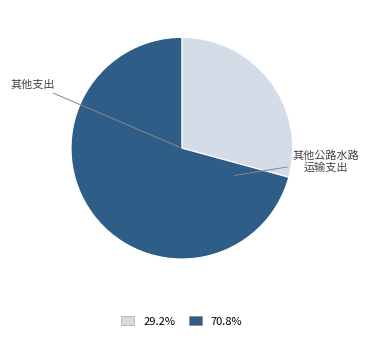

Does any single category account for the majority?

Yes